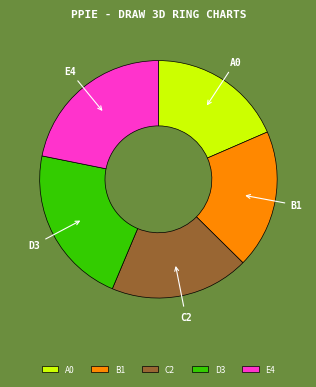

Count the number of slices in the pie.

5